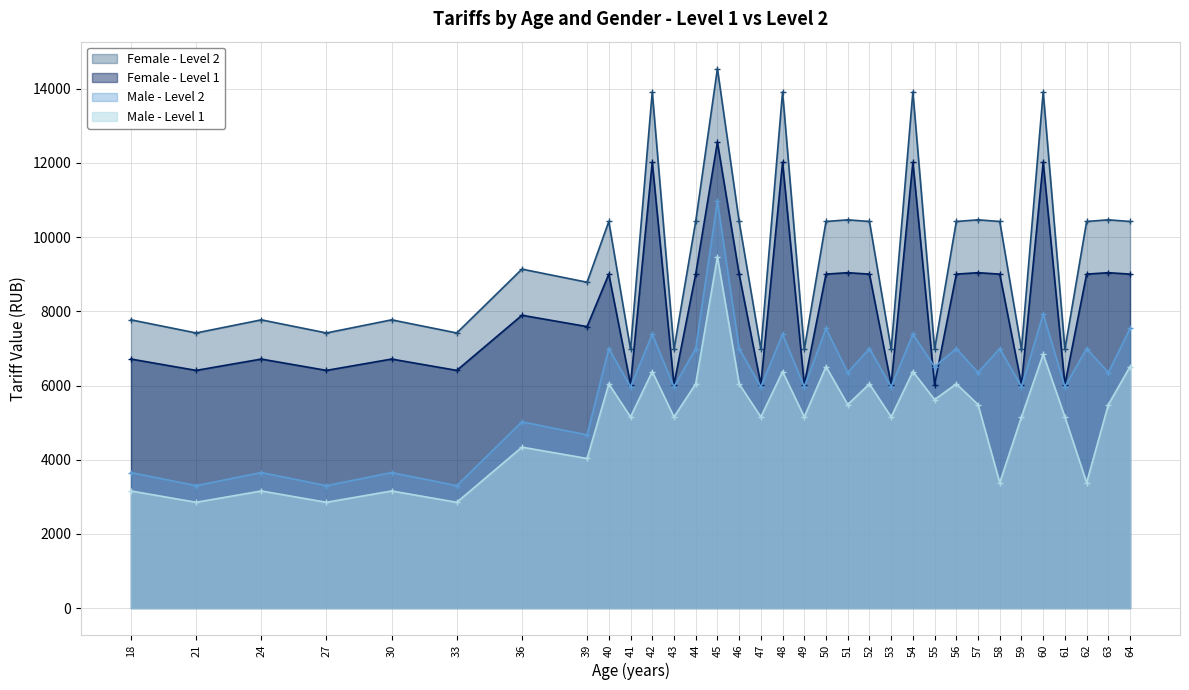

Rank the series by their average value, from lowest to highest.

Male - Level 1, Male - Level 2, Female - Level 1, Female - Level 2